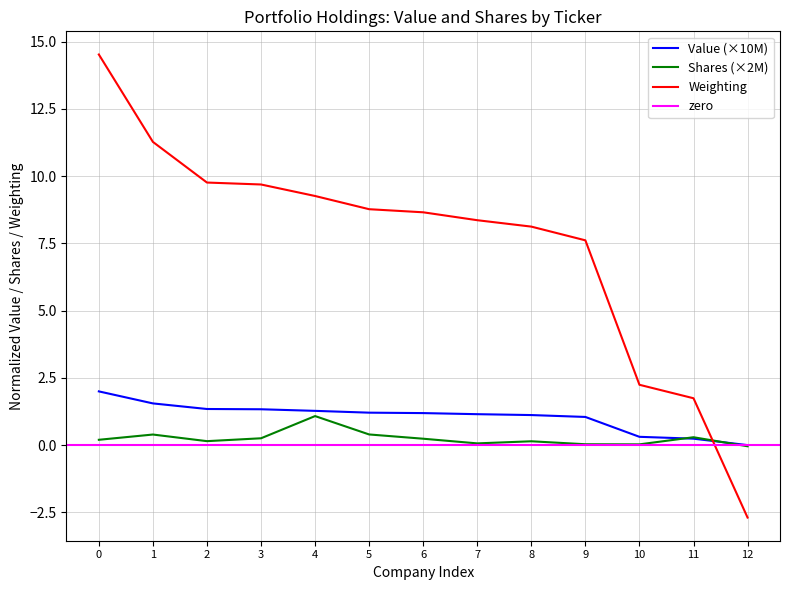

True or false: Value has more than 2 interior local peaks.

False